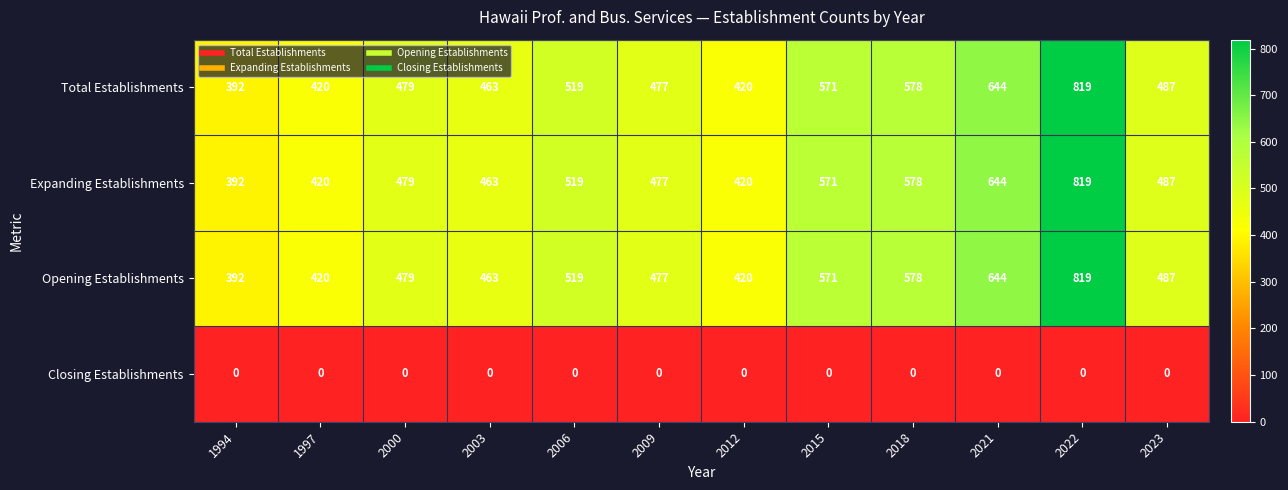

How many series are shown in this chart?

4